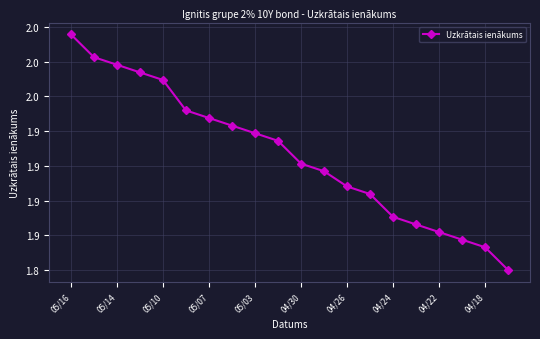

Is this an area chart (filled region under the line)?

No